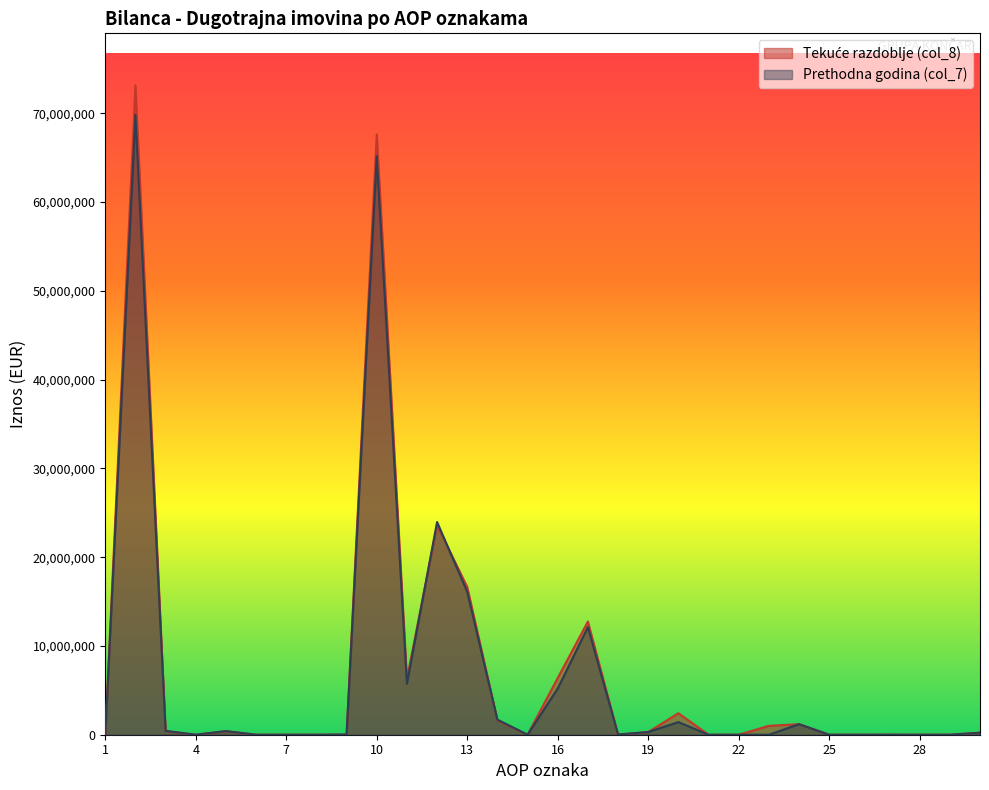

How many intersections are there between Tekuće razdoblje (col_8) and Prethodna godina (col_7)?

6